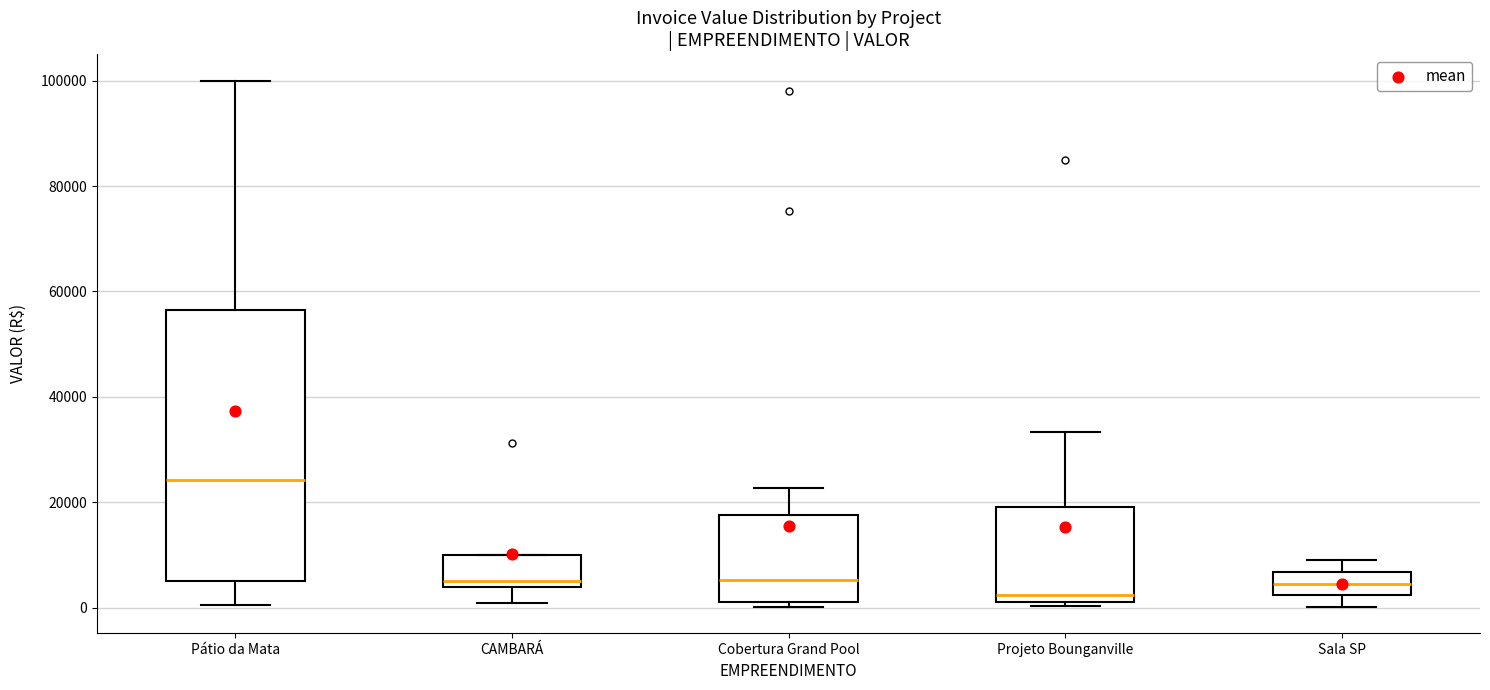

Which box is the tallest, from its lower edge to its upper edge?

Pátio da Mata